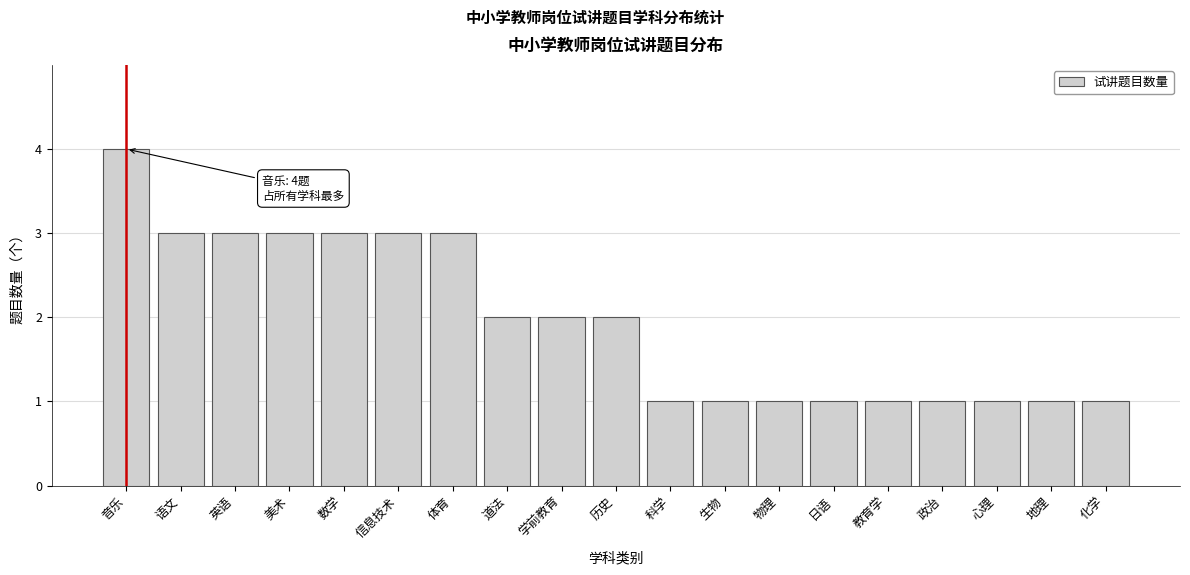

Reading left to right, list all the values displayed in this chart.

4	3	3	3	3	3	3	2	2	2	1	1	1	1	1	1	1	1	1